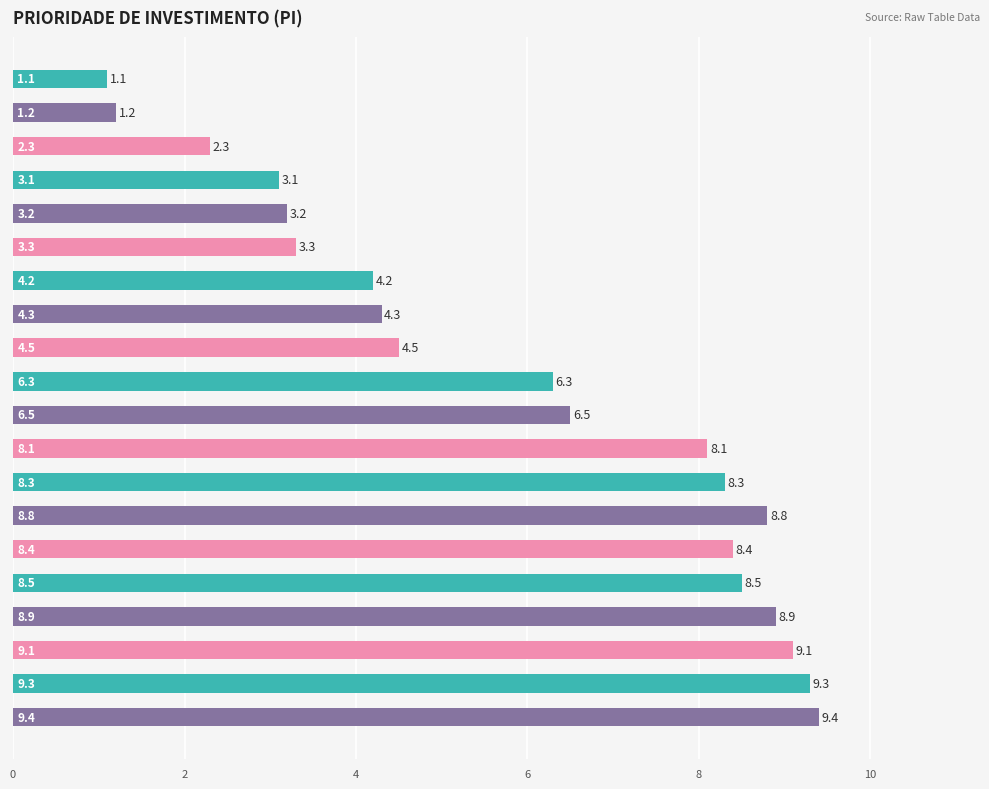

Are the bars grouped side by side (vs. stacked)?

No